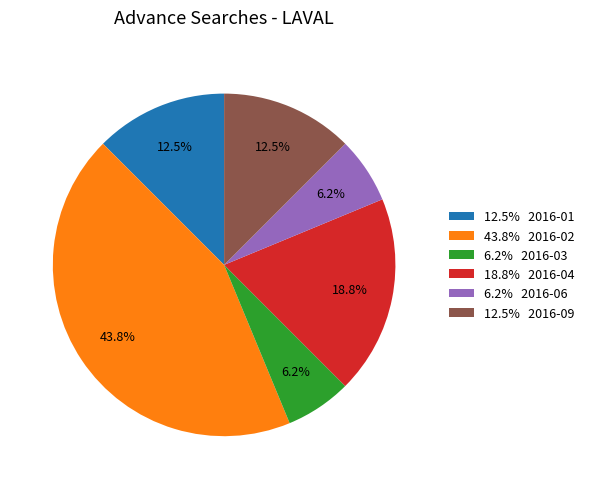

Count the number of slices in the pie.

6